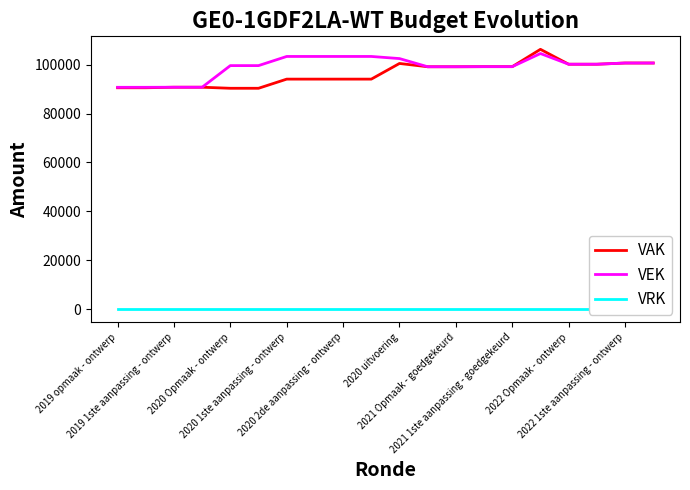

What are all the series names shown in the legend?

VAK, VEK, VRK